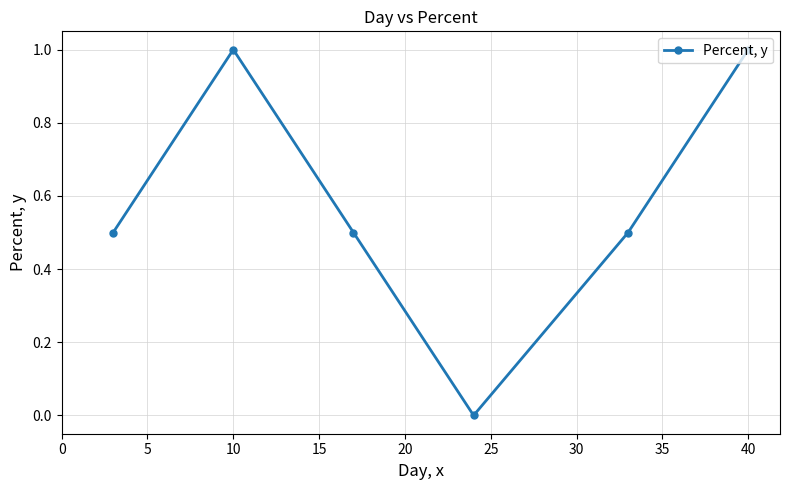

How many series are shown in this chart?

1